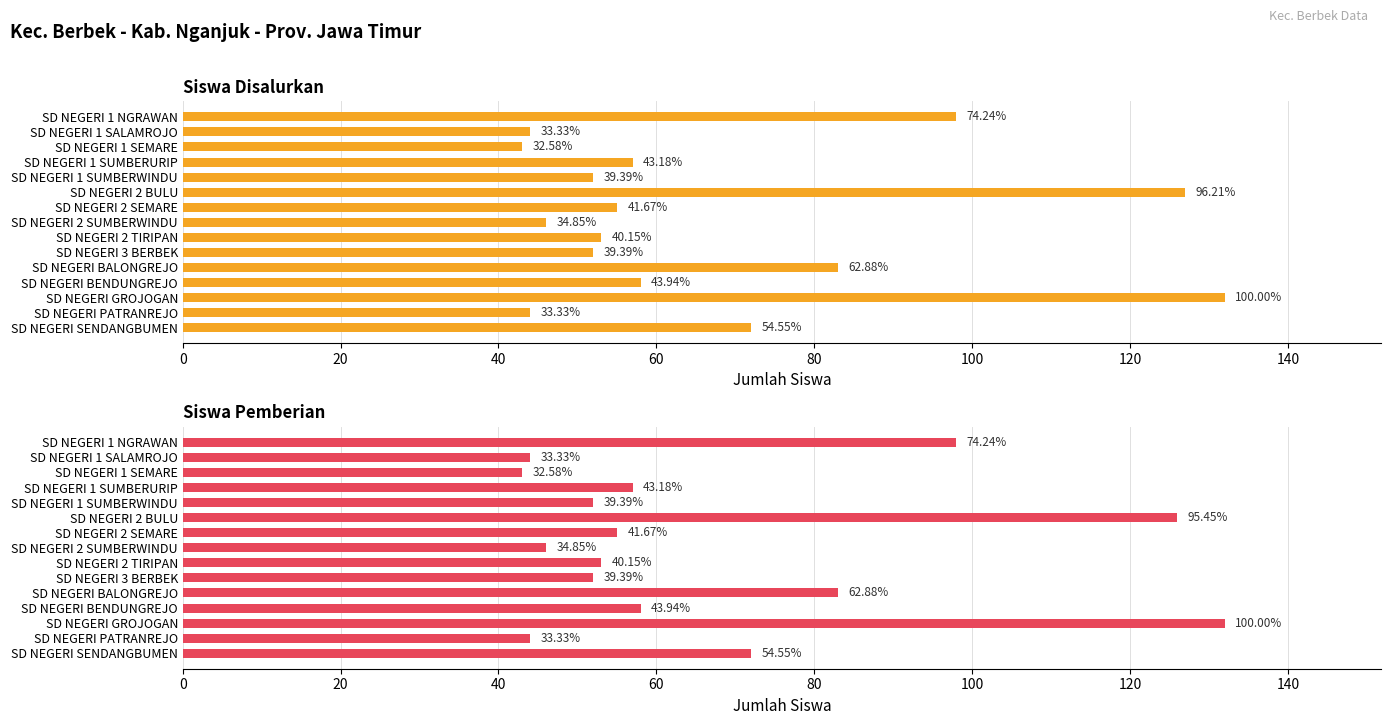

What is the sum of all Siswa Disalurkan values?

1016